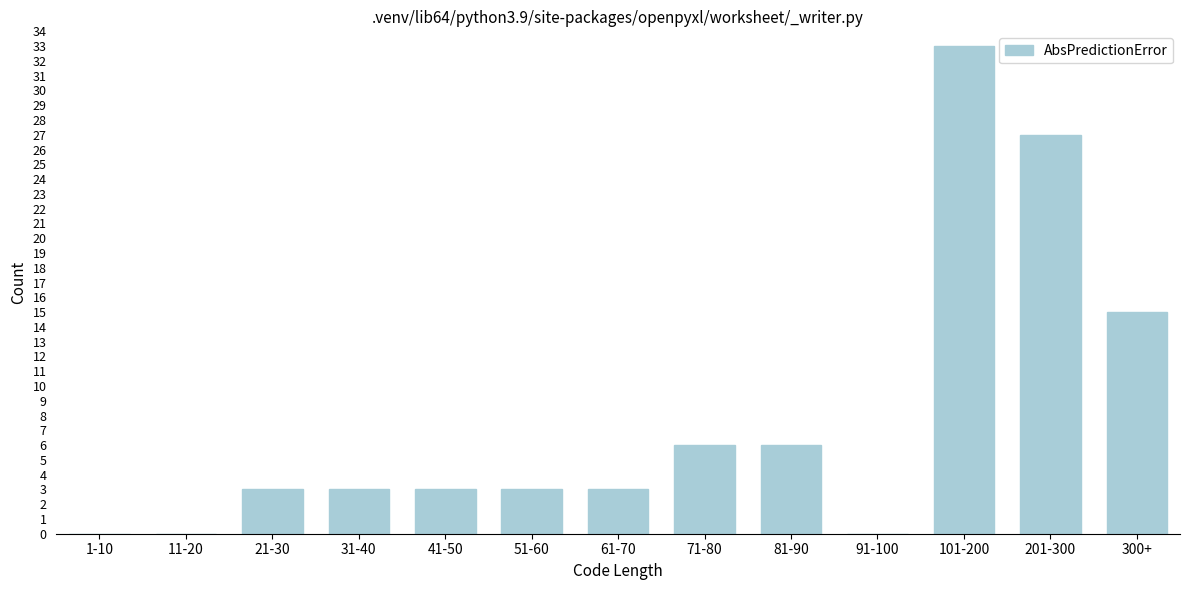

Reading left to right, what are all the values shown in this chart?

1-10=0	11-20=0	21-30=3	31-40=3	41-50=3	51-60=3	61-70=3	71-80=6	81-90=6	91-100=0	101-200=33	201-300=27	300+=15